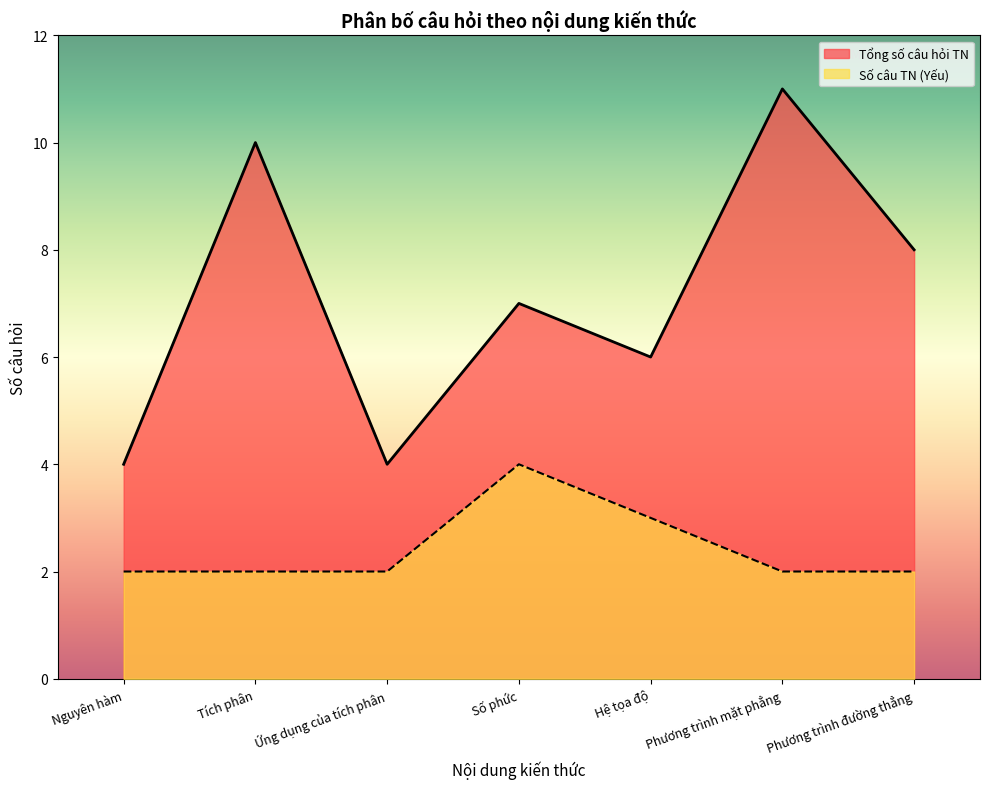

What is the difference between the maximum and second lowest values in the Tổng số câu hỏi TN series?

7